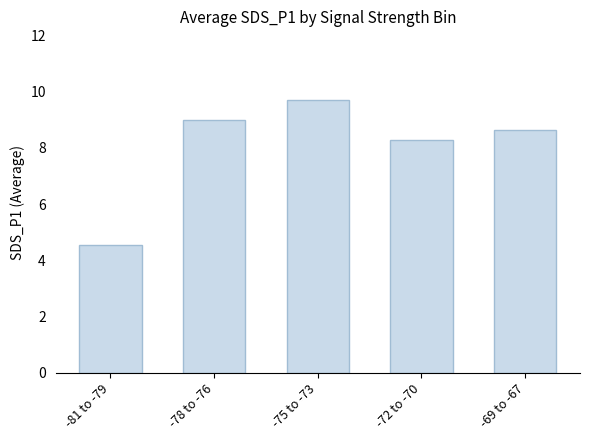

Is it true that the value at -78 to -76 is 9.0?

True